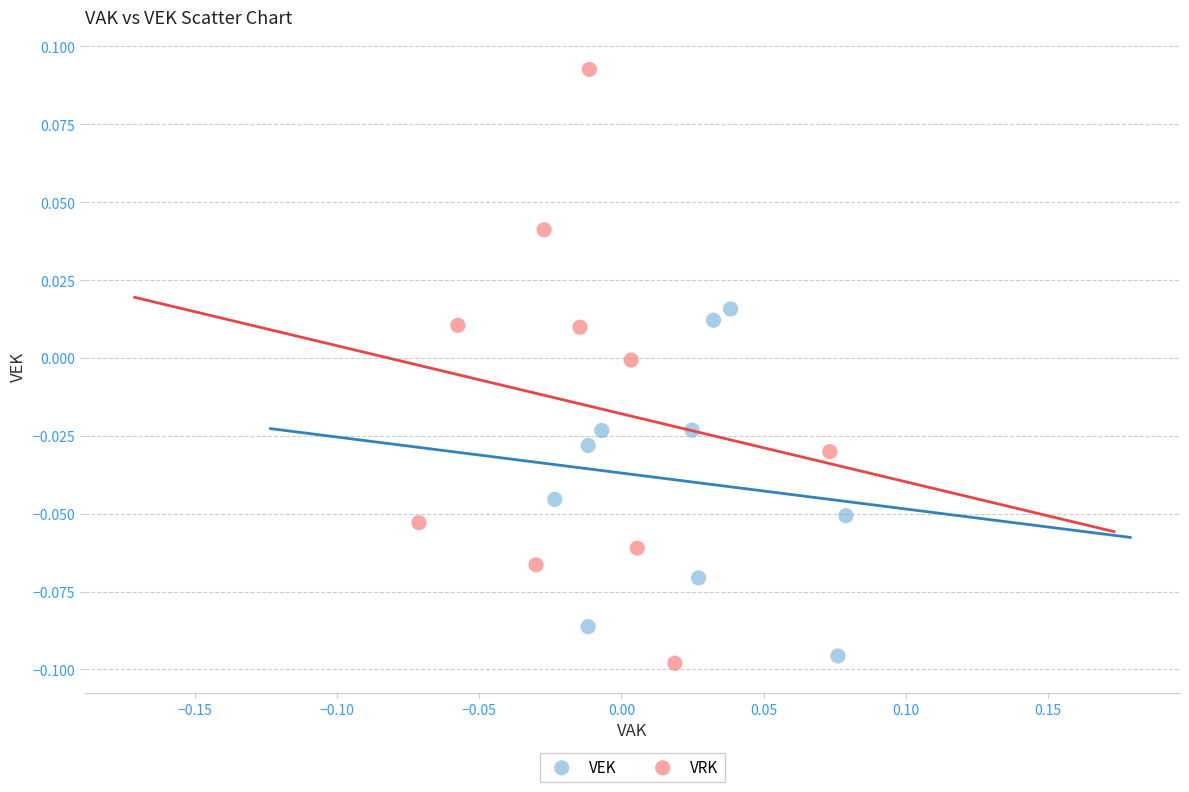

Which series reaches the maximum Y coordinate?

VRK